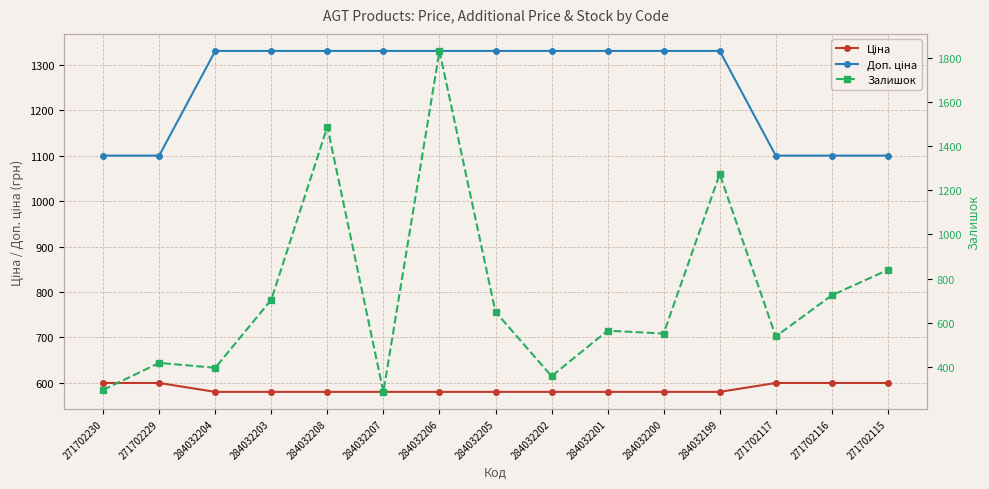

Between which two adjacent categories do Ціна and Залишок first intersect?

284032204 and 284032203